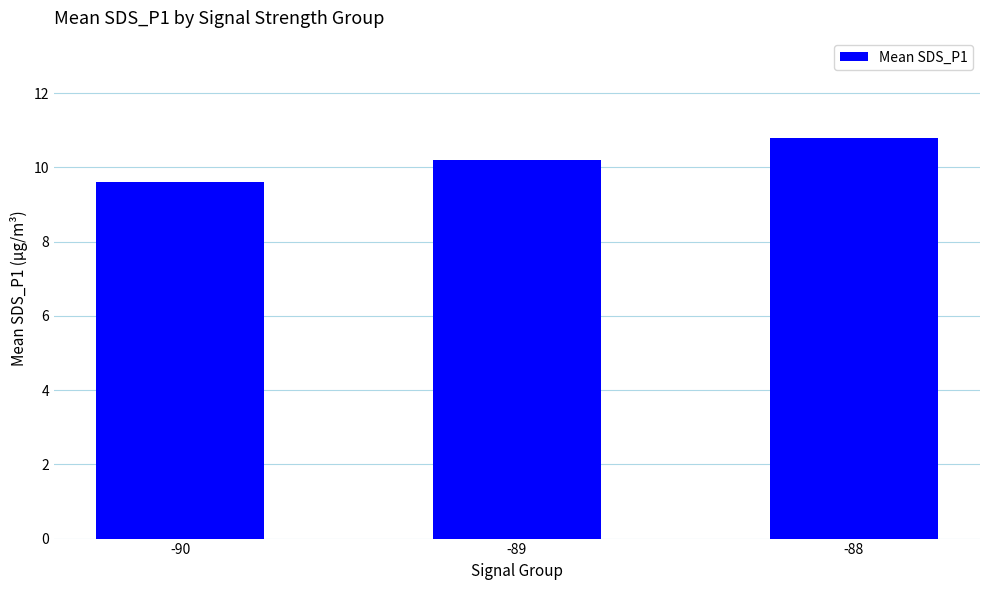

Reading left to right, what are all the values shown in this chart?

9.6	10.2	10.8